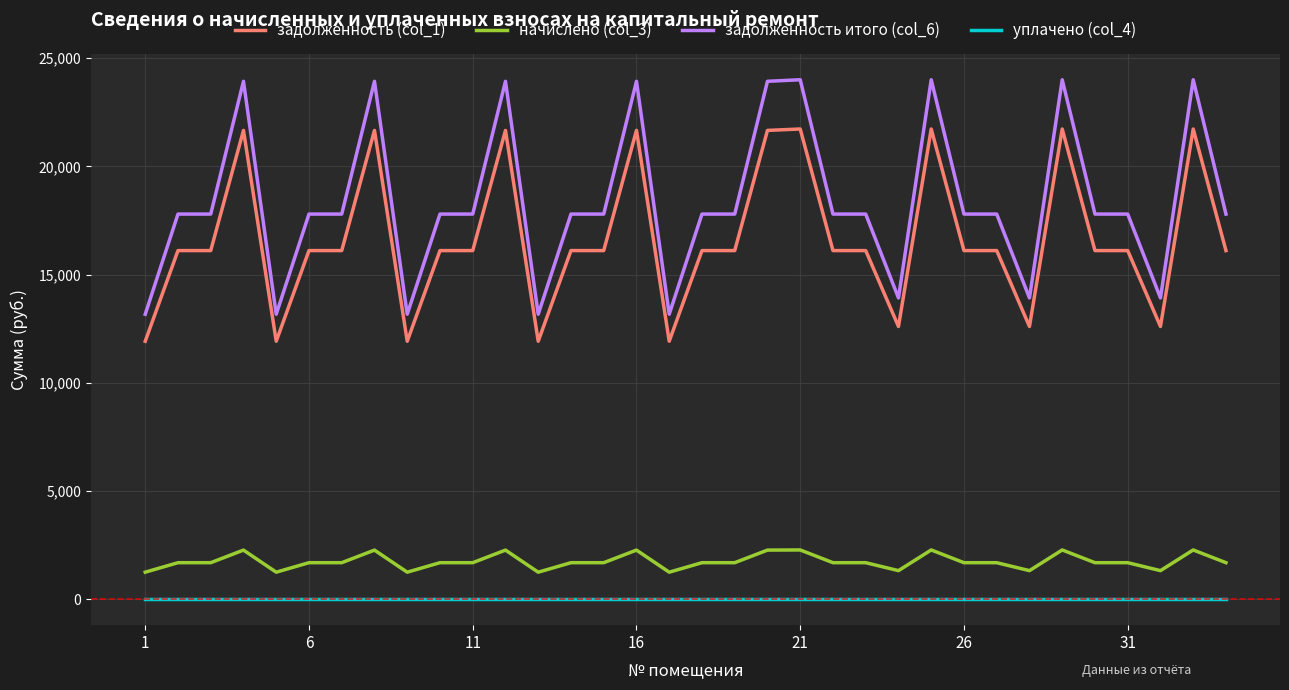

True or false: начислено (col_3) has more than 1 points higher than both neighbors.

True